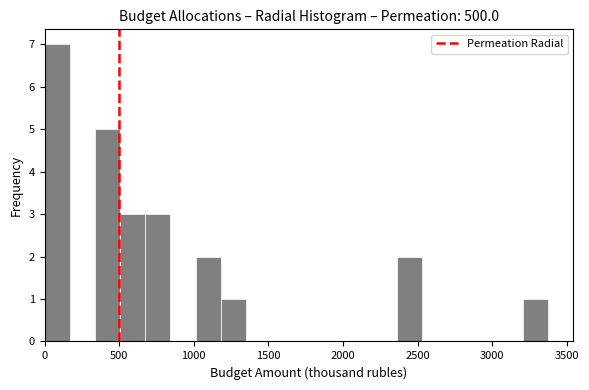

Read against the x-axis, roughly where is the centre of the tallest bar?

100